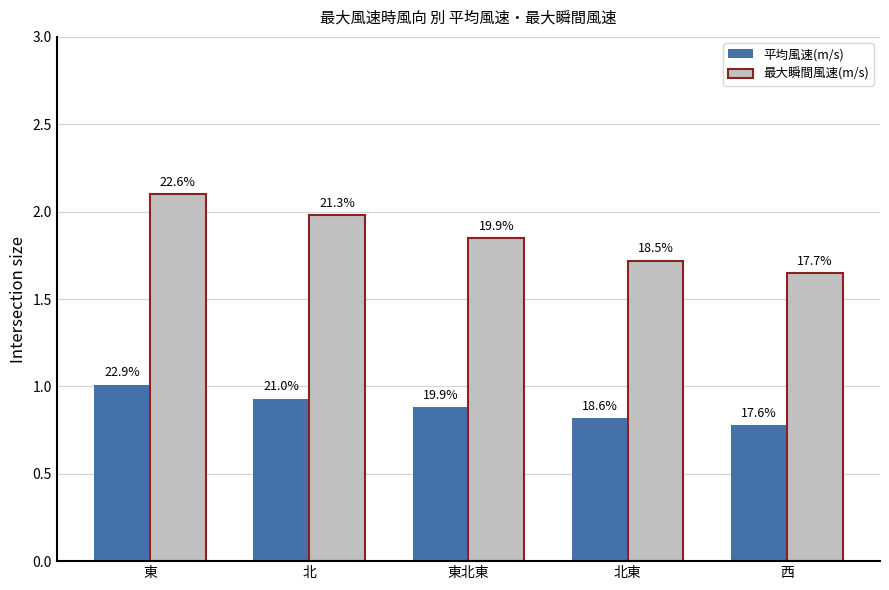

What are all the series names shown in the legend?

平均風速(m/s), 最大瞬間風速(m/s)